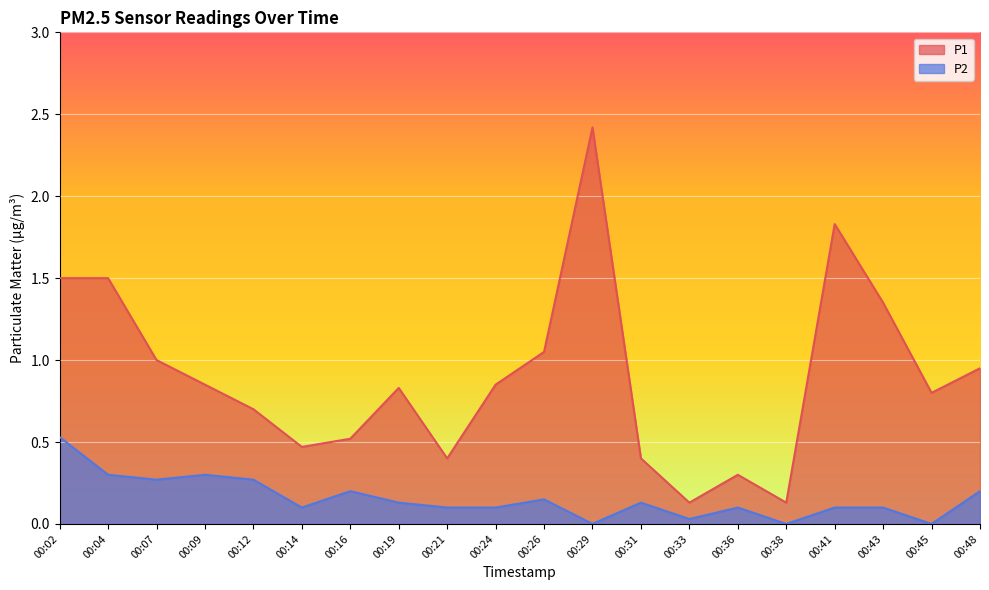

Between 00:02 and 00:26, which is larger?

00:02